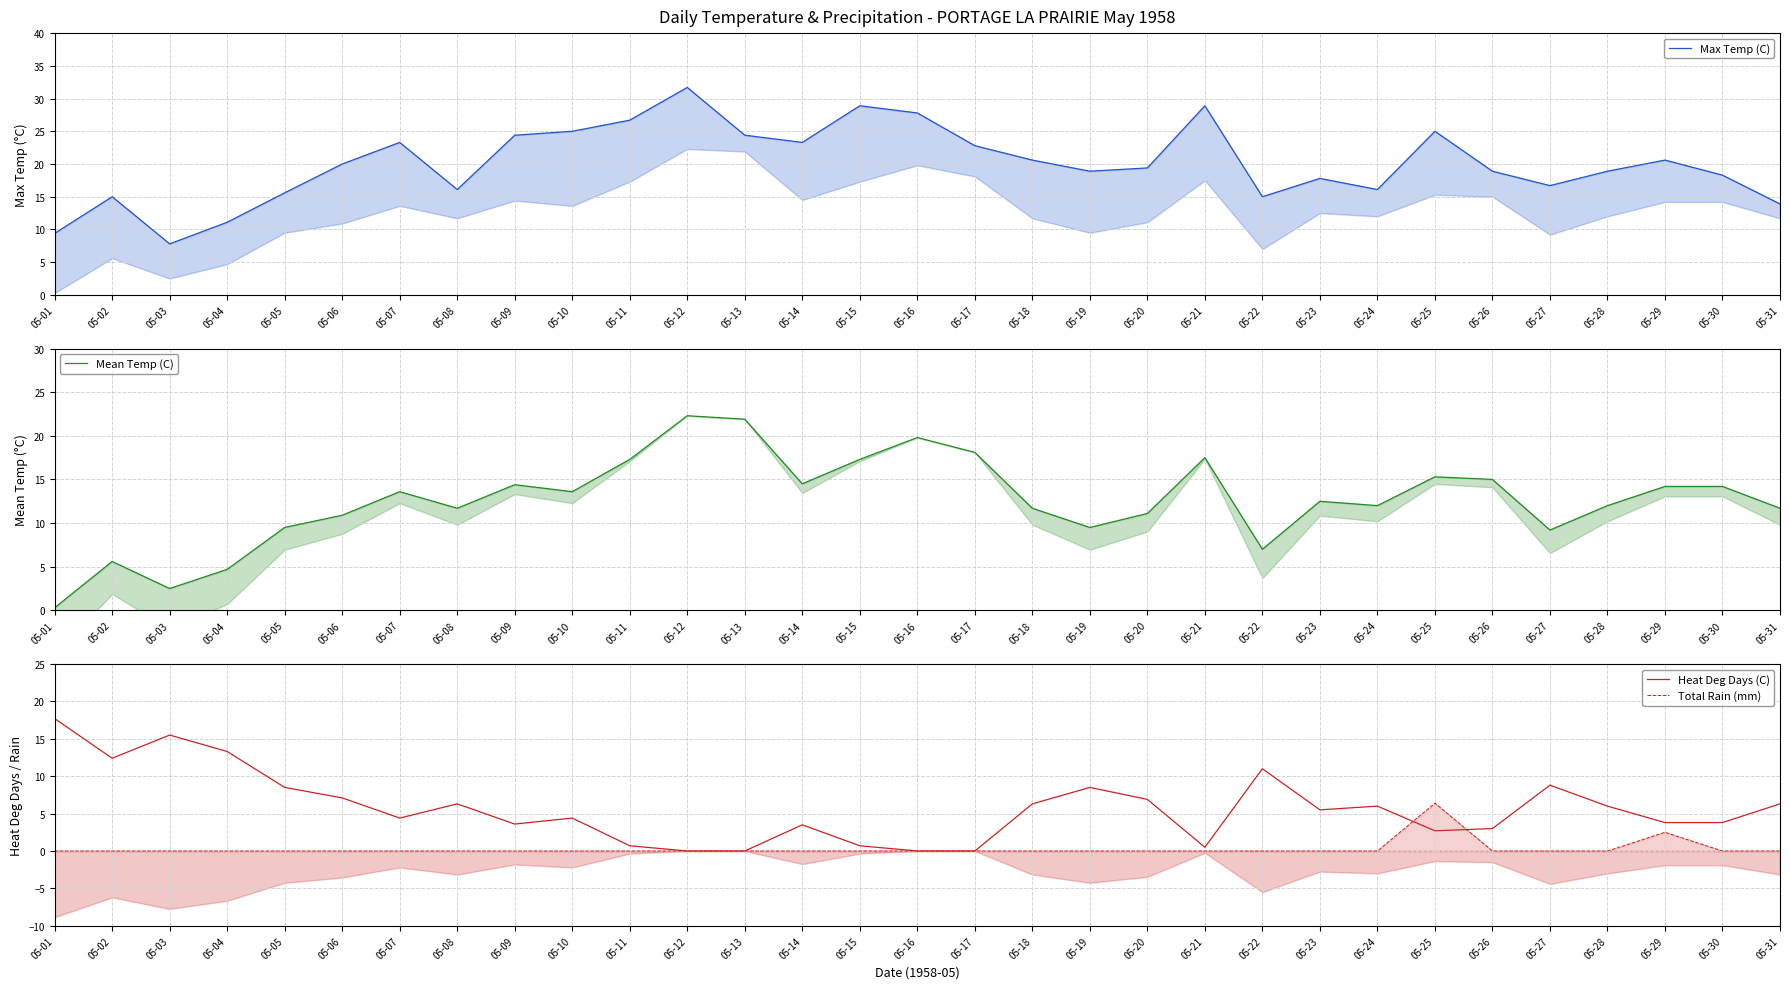

Which series has the largest total across all categories?

Max Temp (C)